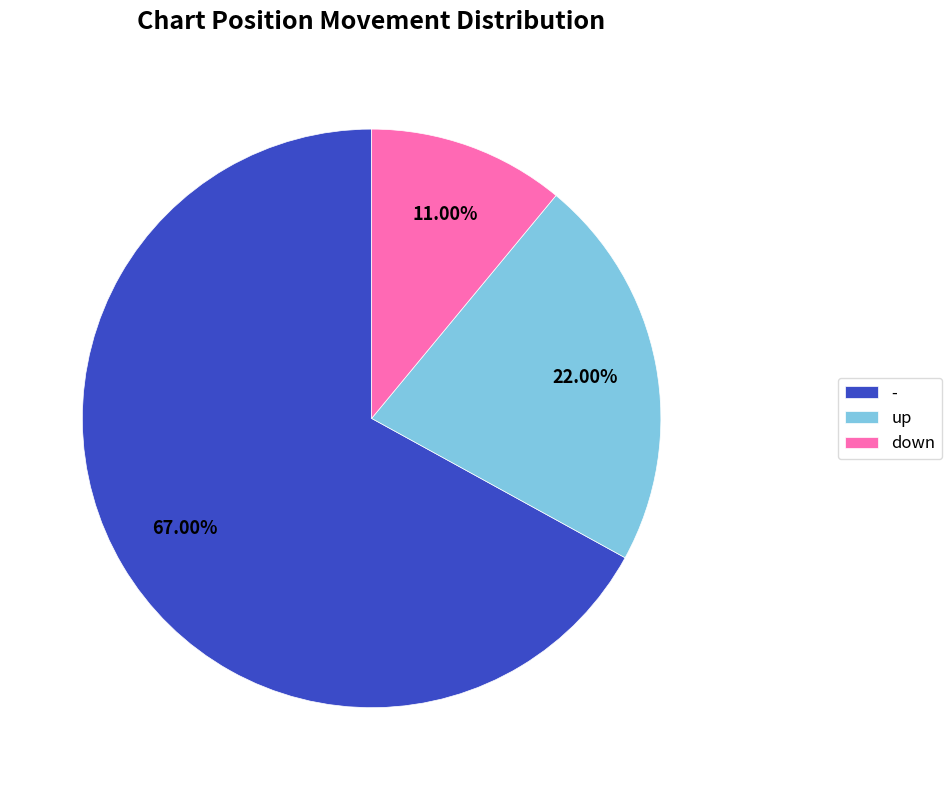

What percentage do - and down together represent?

78.0%